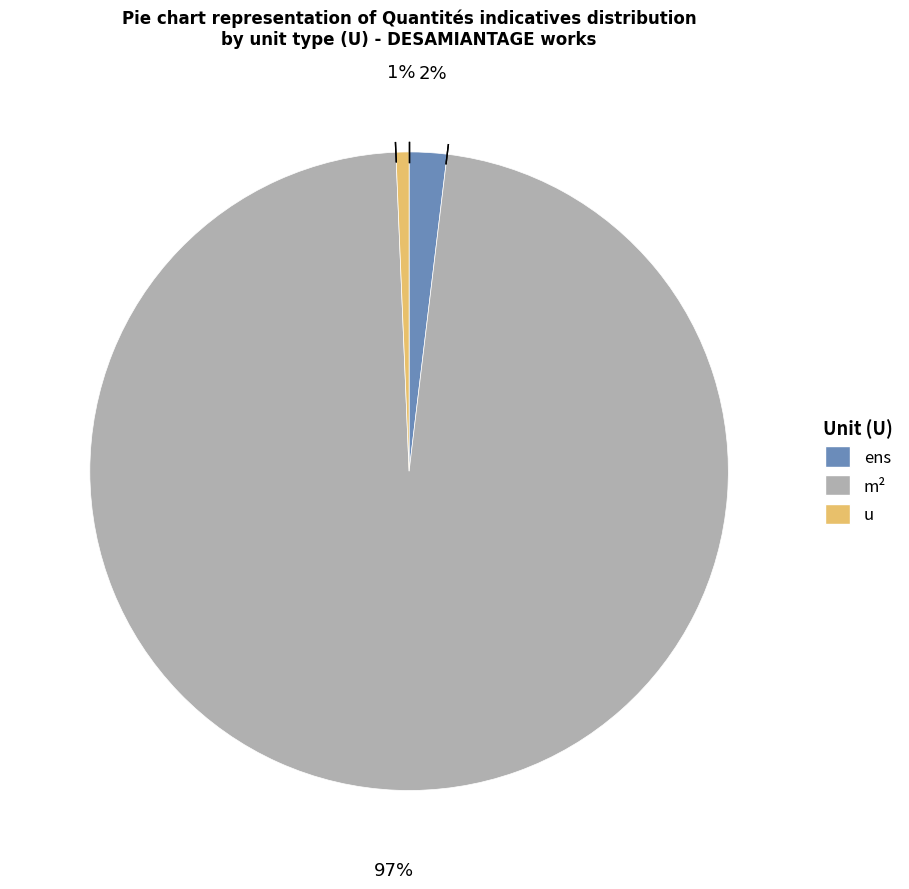

Does any single category account for the majority?

Yes